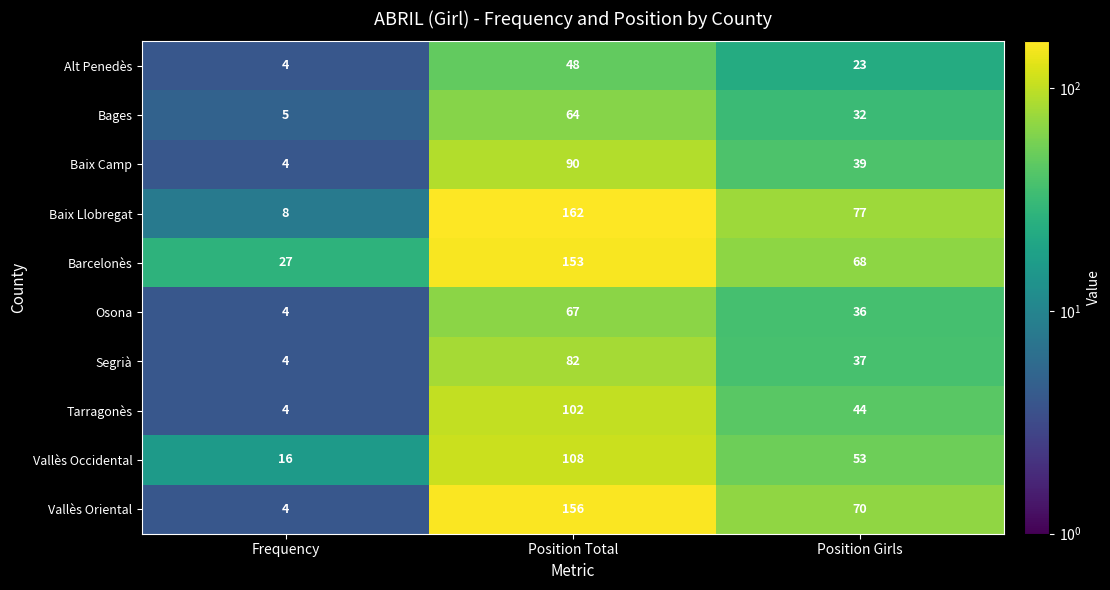

Rank the categories by Baix Llobregat value from highest to lowest.

Position Total, Position Girls, Frequency